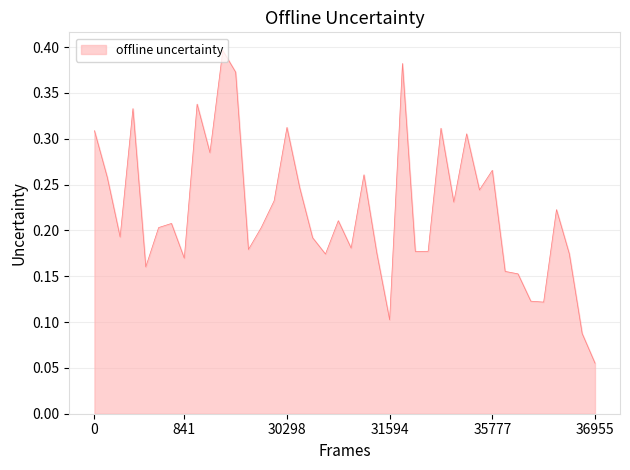

Does the chart have visible grid lines?

Yes